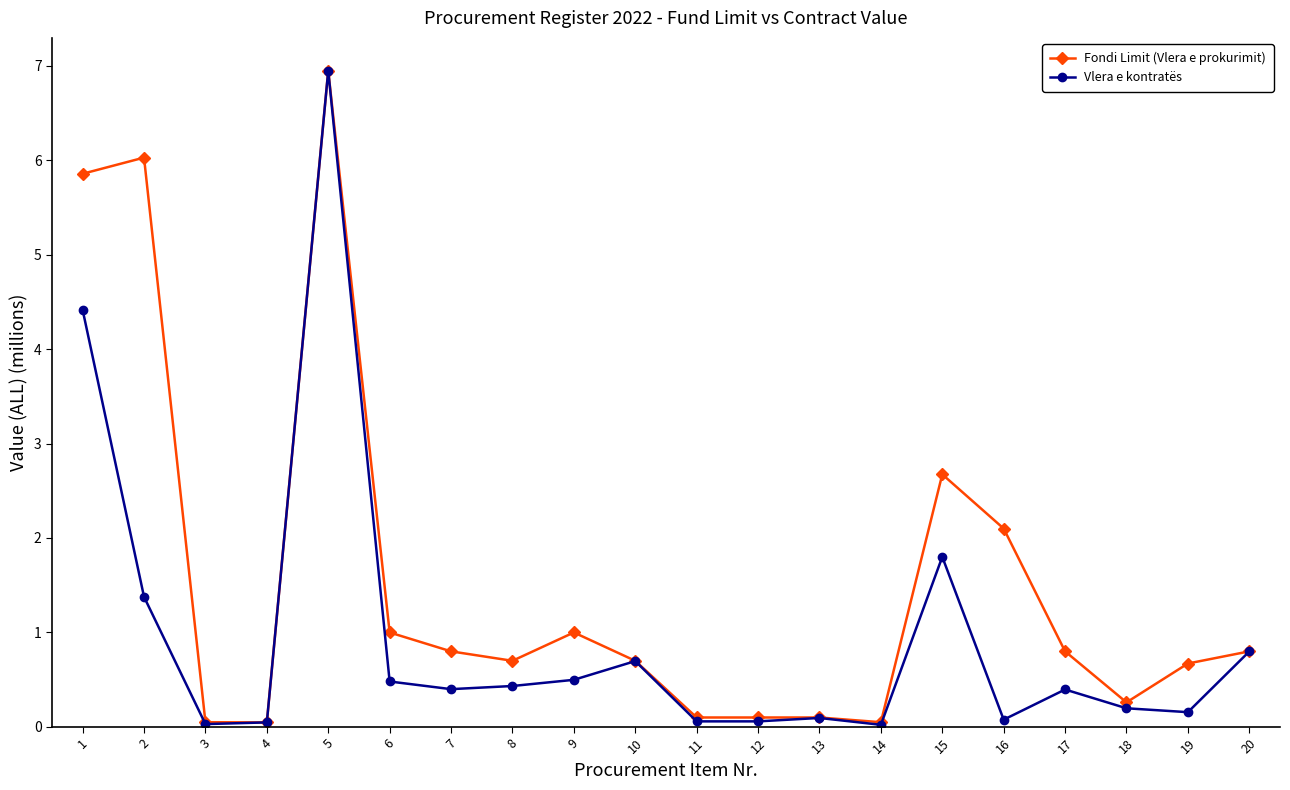

Rank the series at 6 from highest to lowest value.

Fondi Limit (Vlera e prokurimit), Vlera e kontratës